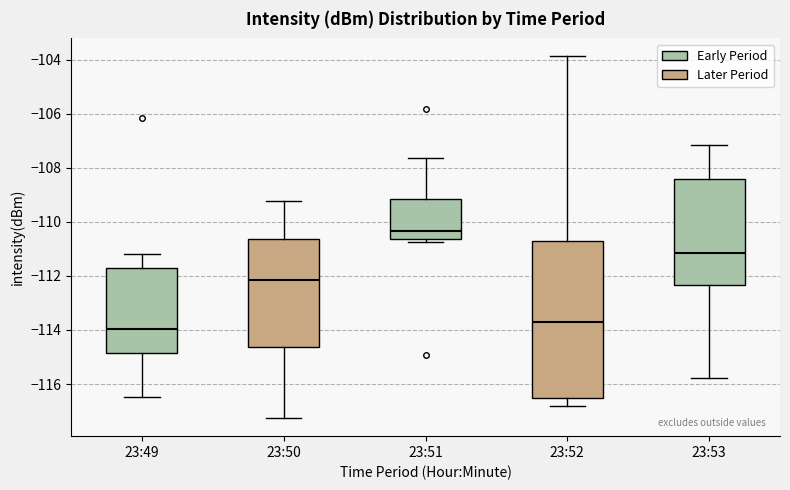

Reading left to right, read every box against the y-axis: the position of its median line, the range the box covers, and the ends of its whiskers. The values are not printed on the chart, so give them approximately, as read against the axis.

23:49: median -114.0, box -114.8 to -111.8, whiskers -116.4 to -111.2
23:50: median -112.2, box -114.6 to -110.6, whiskers -117.2 to -109.2
23:51: median -110.4, box -110.6 to -109.2, whiskers -110.8 to -107.6
23:52: median -113.8, box -116.6 to -110.6, whiskers -116.8 to -103.8
23:53: median -111.2, box -112.4 to -108.4, whiskers -115.8 to -107.2